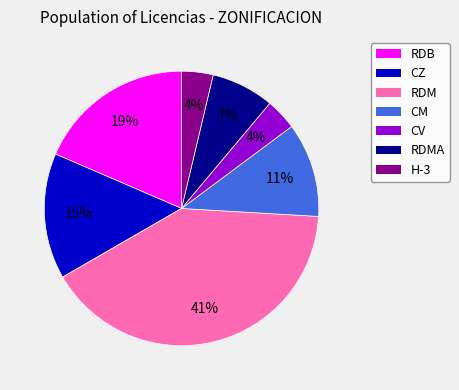

Is there a majority slice in this chart?

No